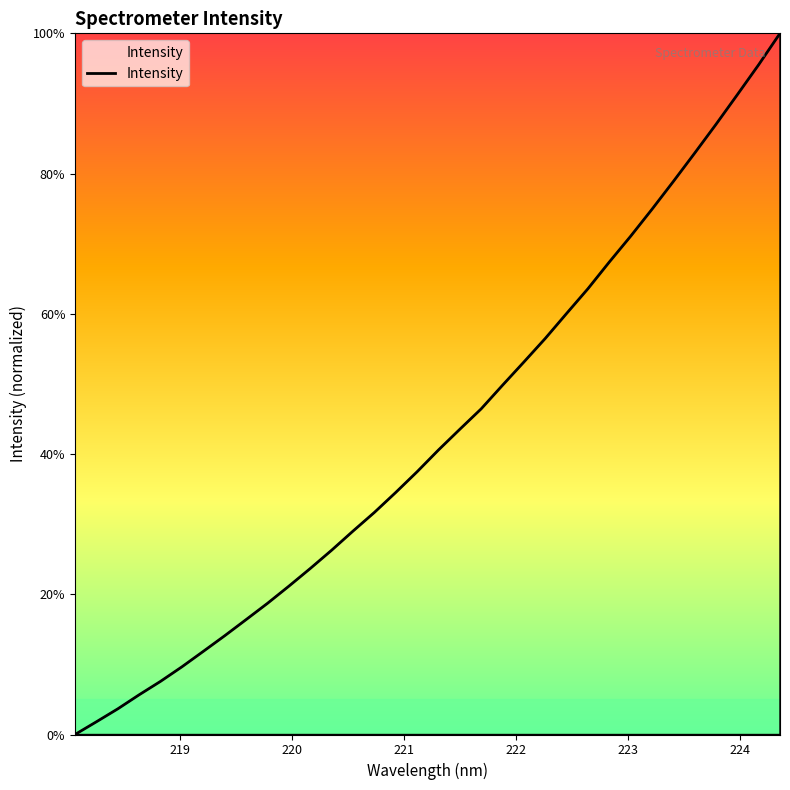

What is the greatest value displayed?

100.0